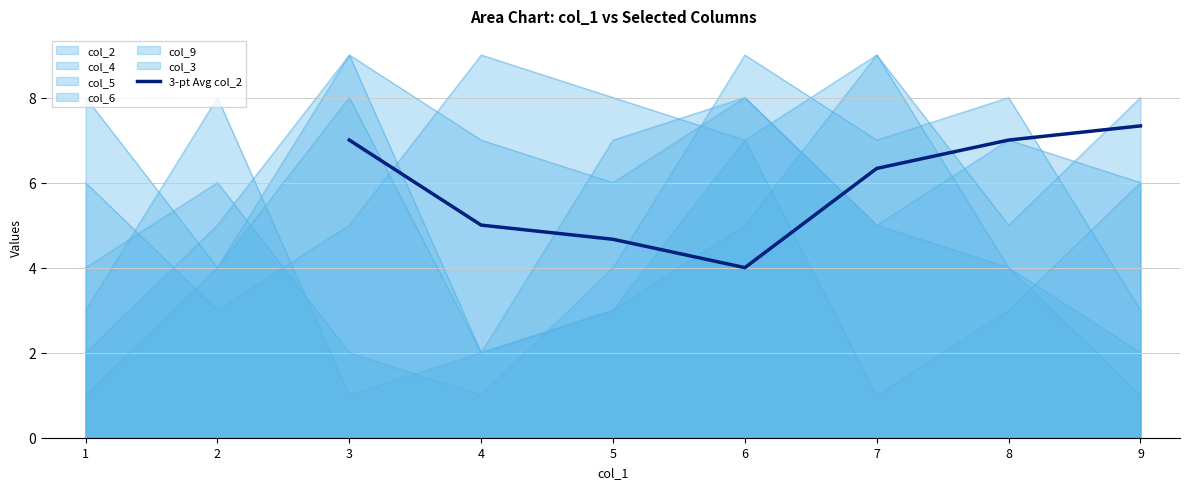

Where does the 3-pt Avg col_2 series first go above 6?

3